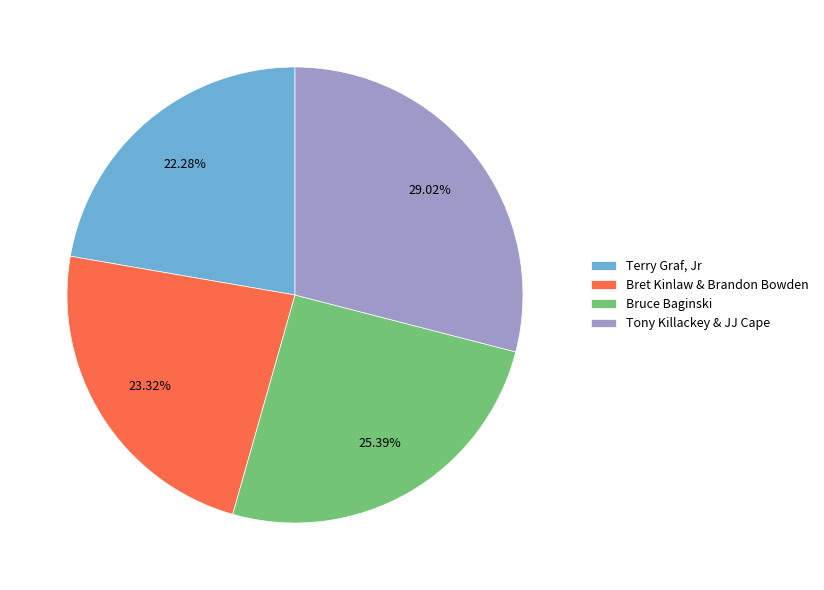

To the nearest percent, what is the difference between the Terry Graf, Jr and Bret Kinlaw & Brandon Bowden slice percentages?

1%